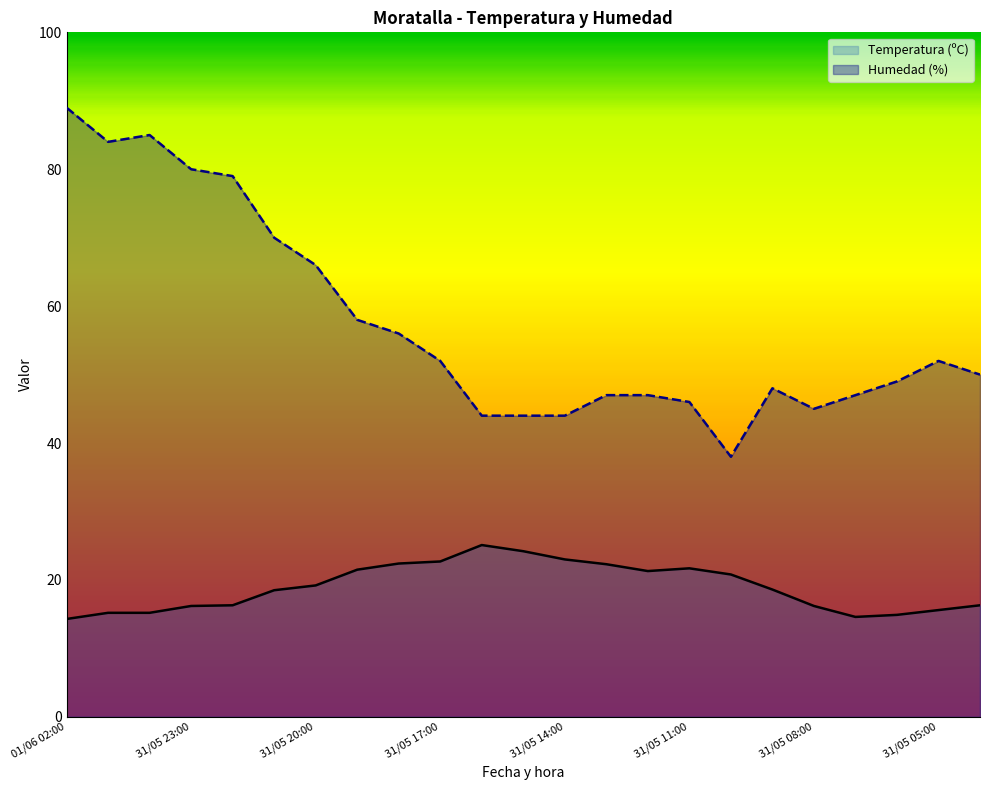

What is the total value across all series at 31/05 05:00?

67.6